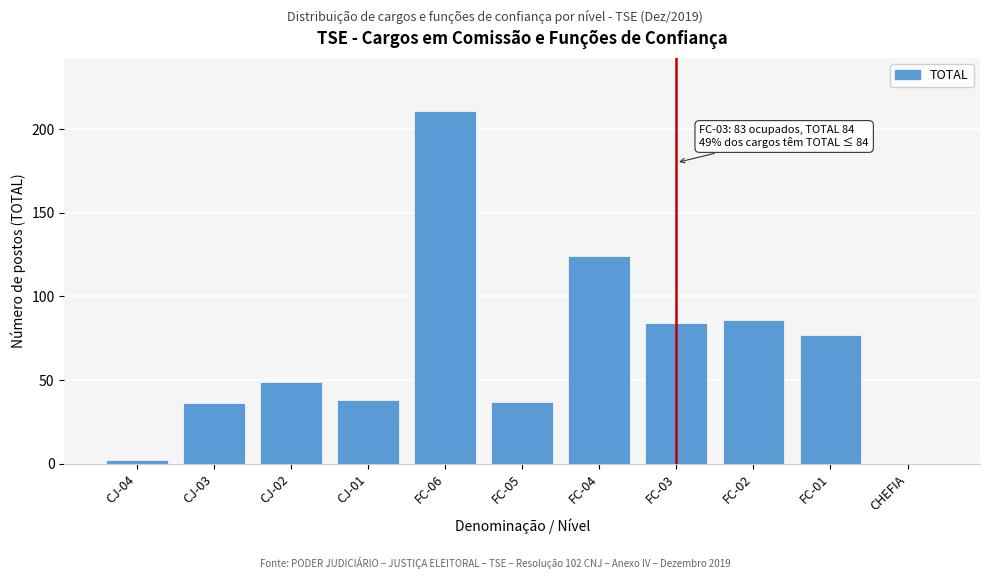

Reading left to right, list all the values displayed in this chart.

CJ-04=2	CJ-03=36	CJ-02=49	CJ-01=38	FC-06=211	FC-05=37	FC-04=124	FC-03=84	FC-02=86	FC-01=77	CHEFIA=0